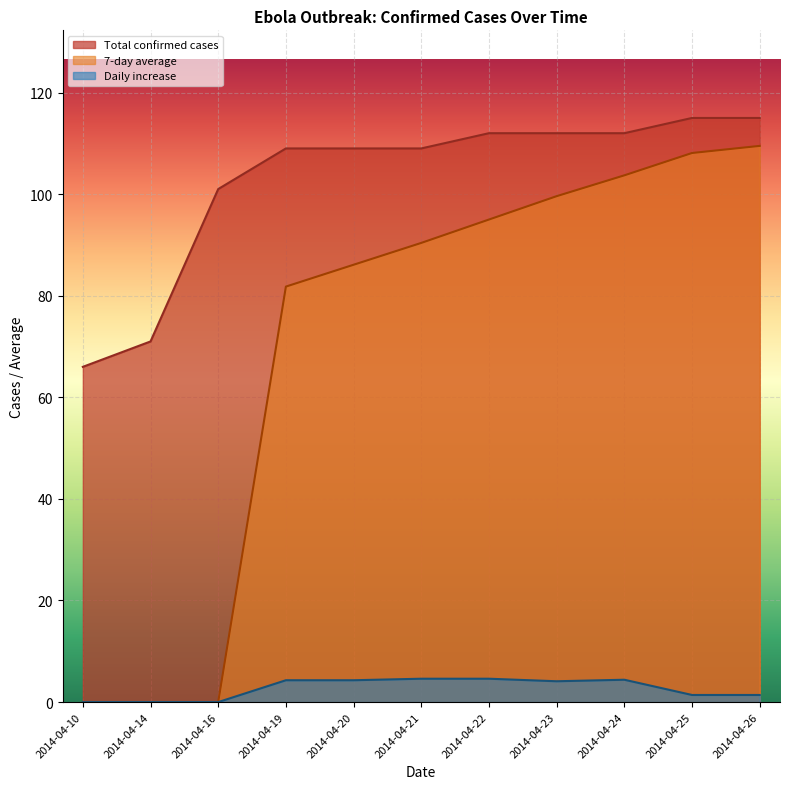

The Total confirmed cases series shows 109.0 at 2014-04-19. True or false?

True